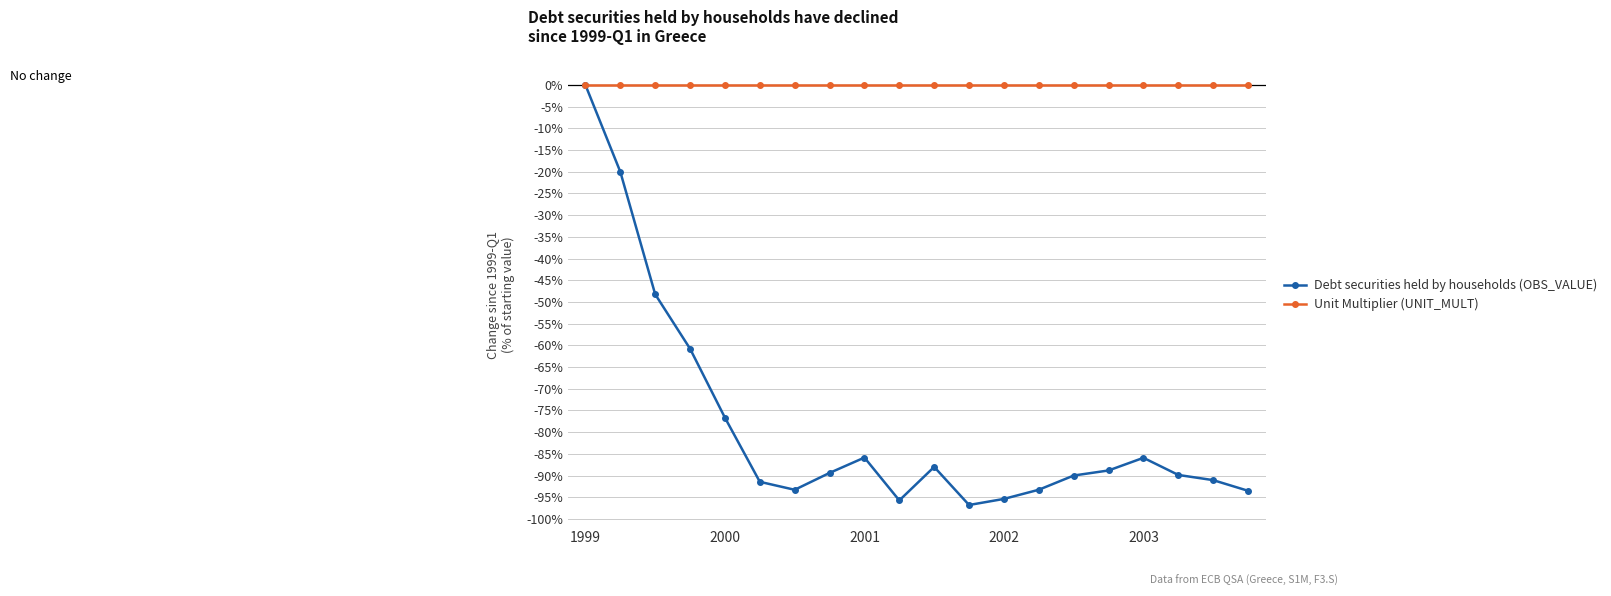

True or false: Debt securities held by households (OBS_VALUE) has more than 1 interior local peaks.

True